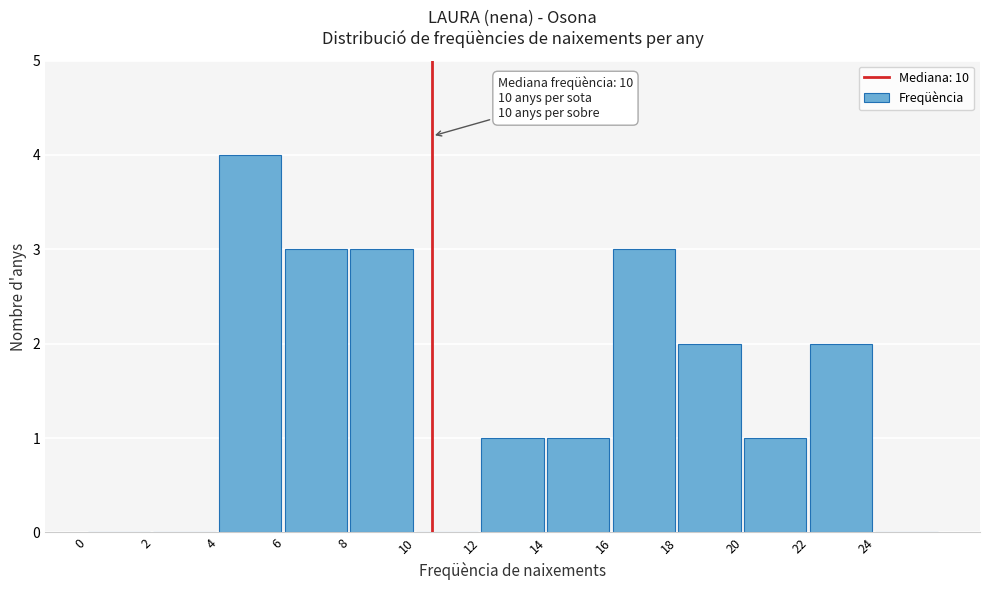

Over which range of the x-axis is the bar tallest?

4 to 6